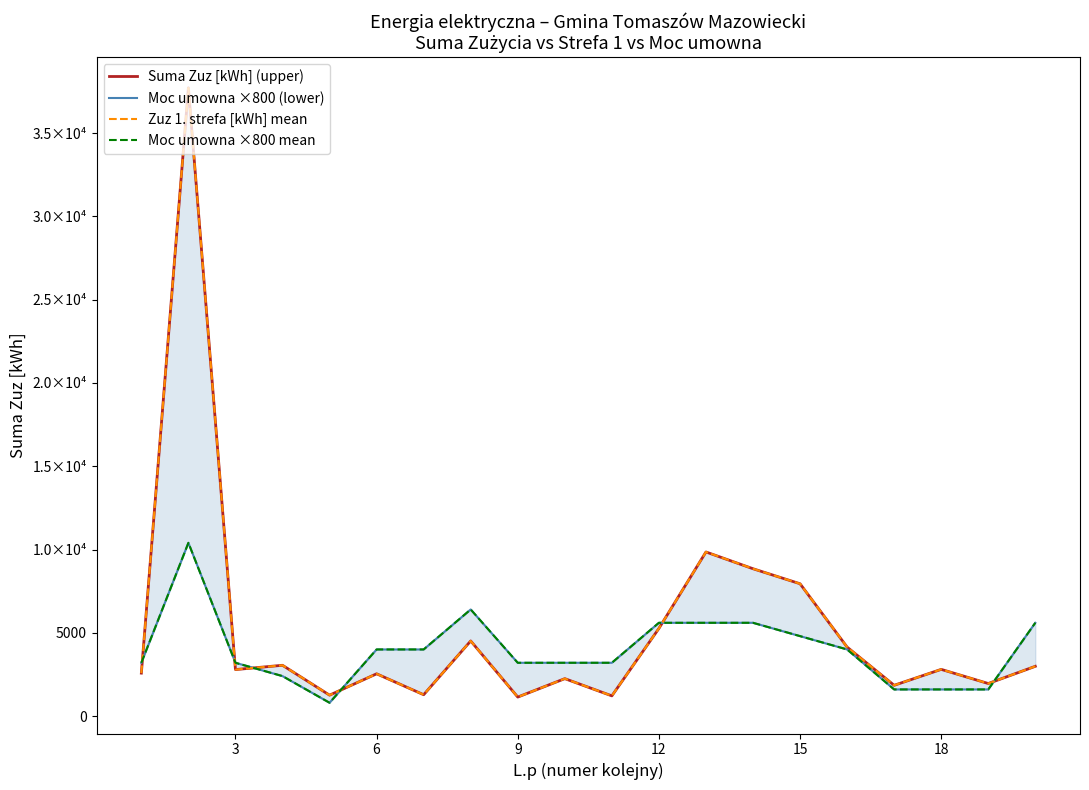

What is the difference between the highest and lowest values at 12?

457